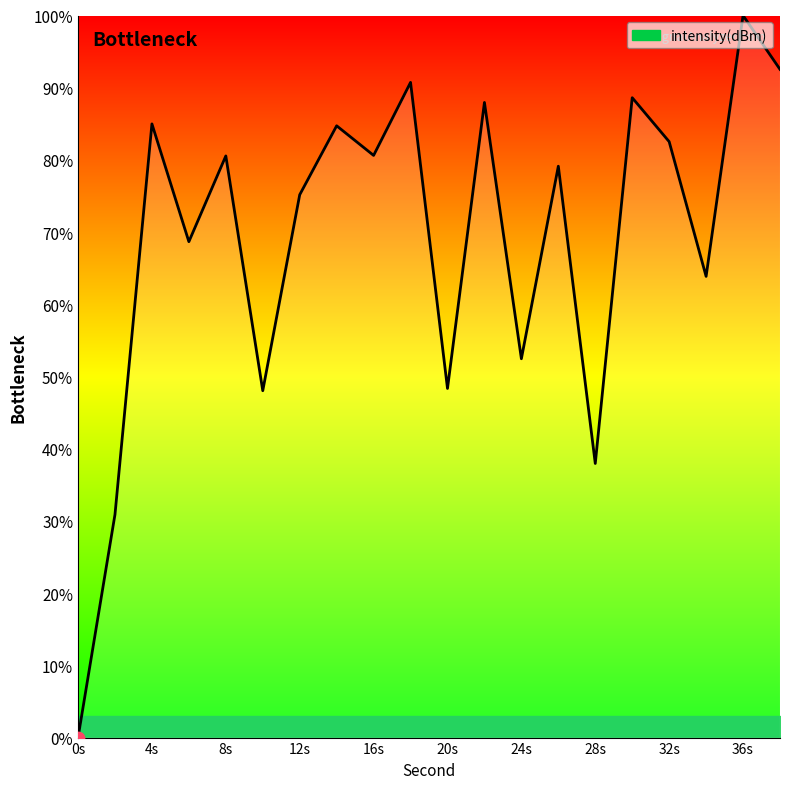

What is the greatest value displayed?

100.0